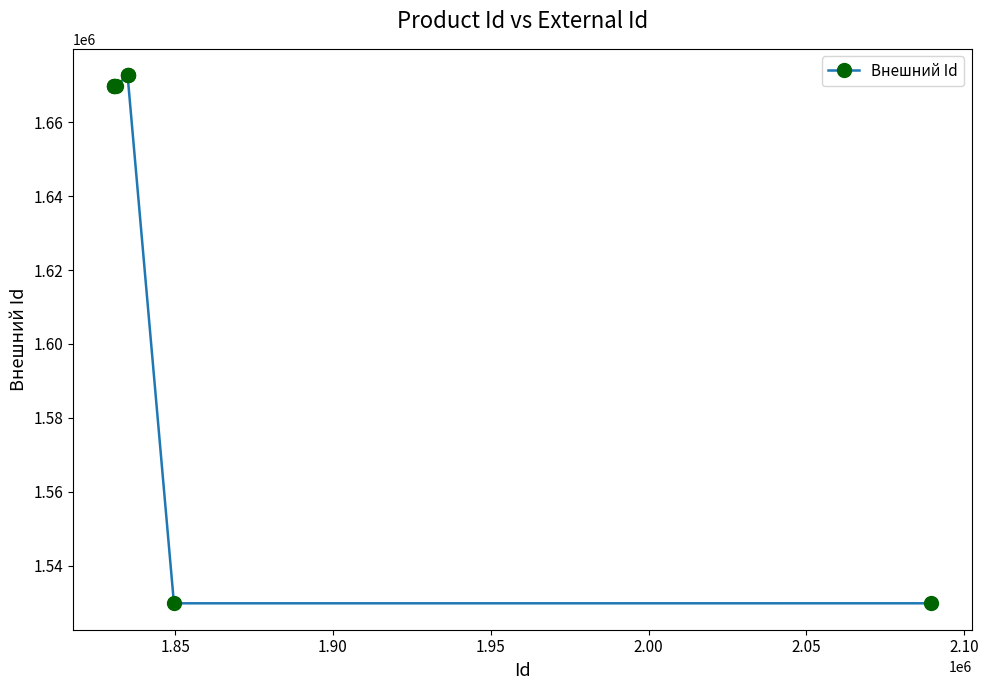

What is the maximum value shown in the chart?

1672740